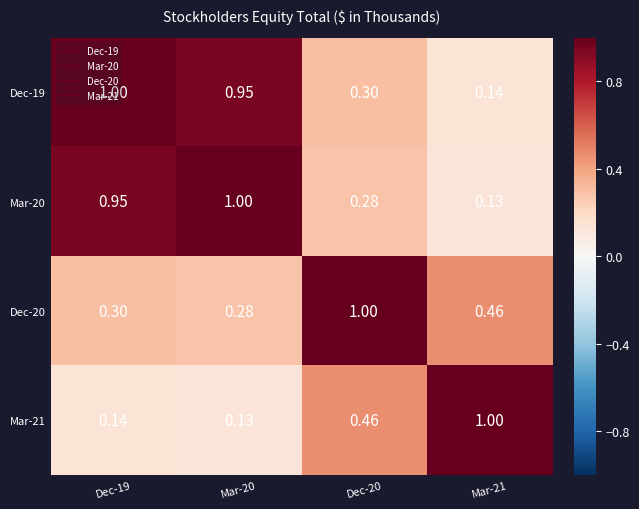

Is the value of Mar-20 at Dec-19 greater than the value of Dec-20 at Mar-21?

Yes